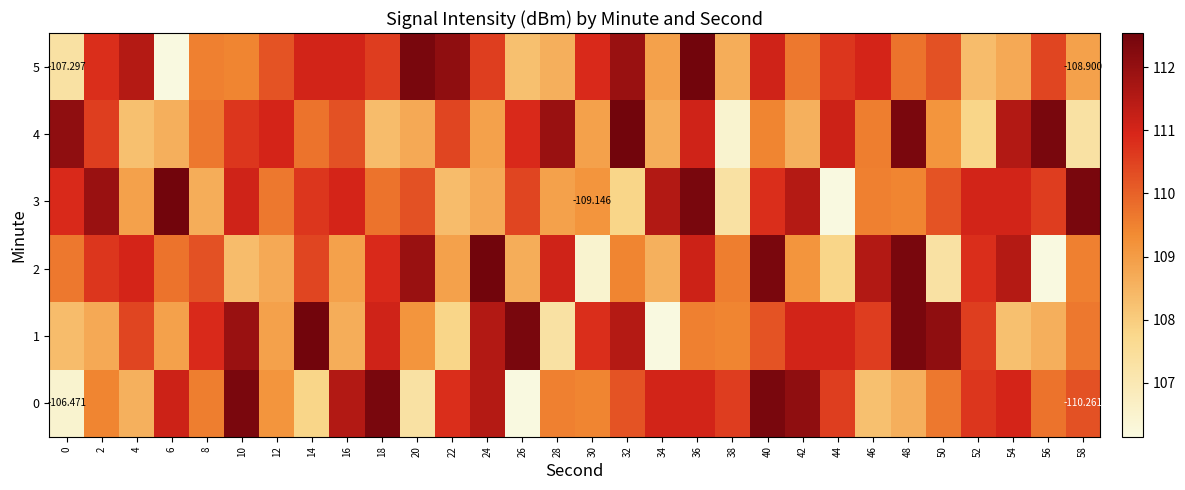

What is the maximum value shown in the chart?

112.5